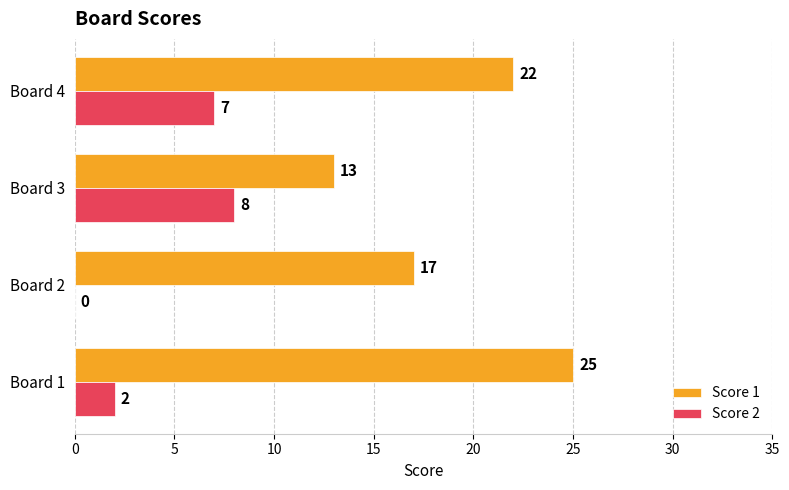

The value of Score 1 at Board 3 is 17. True or false?

False